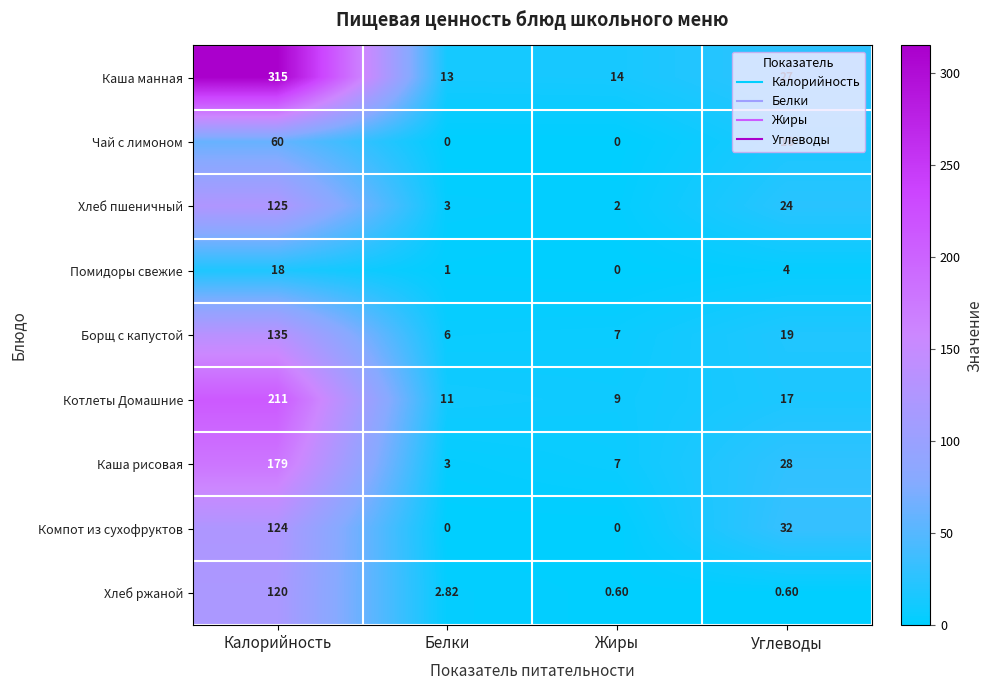

List the series in order of their peak value, lowest first.

Помидоры свежие, Чай с лимоном, Хлеб ржаной, Компот из сухофруктов, Хлеб пшеничный, Борщ с капустой, Каша рисовая, Котлеты Домашние, Каша манная